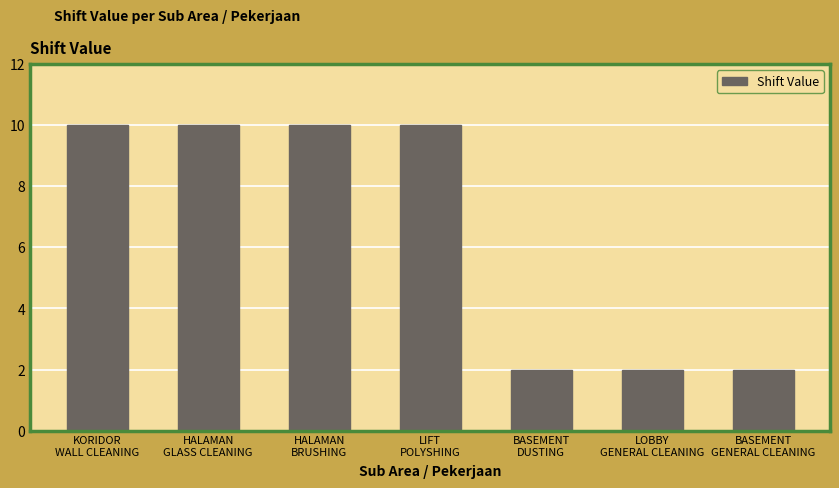

The value at LOBBY
GENERAL CLEANING is 2. True or false?

True